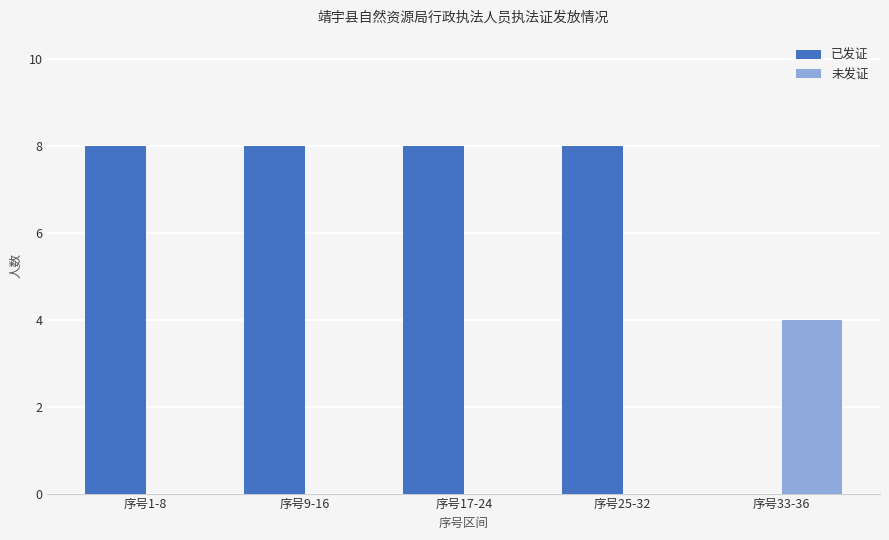

What is the sum of the 已发证 values at 序号17-24 and 序号25-32?

16